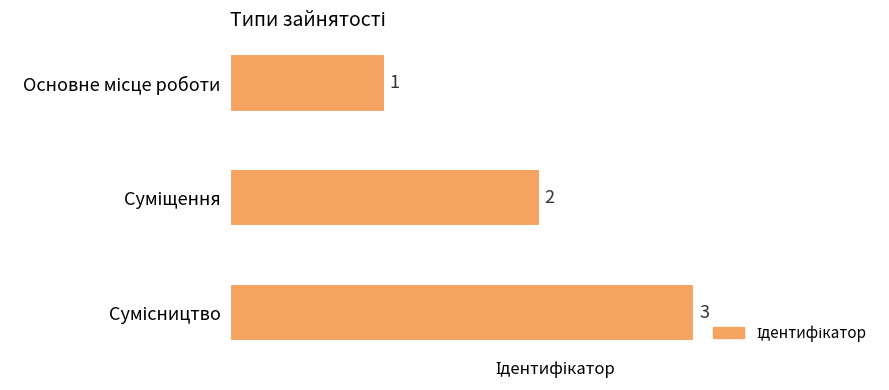

How many categories are shown in the chart?

3